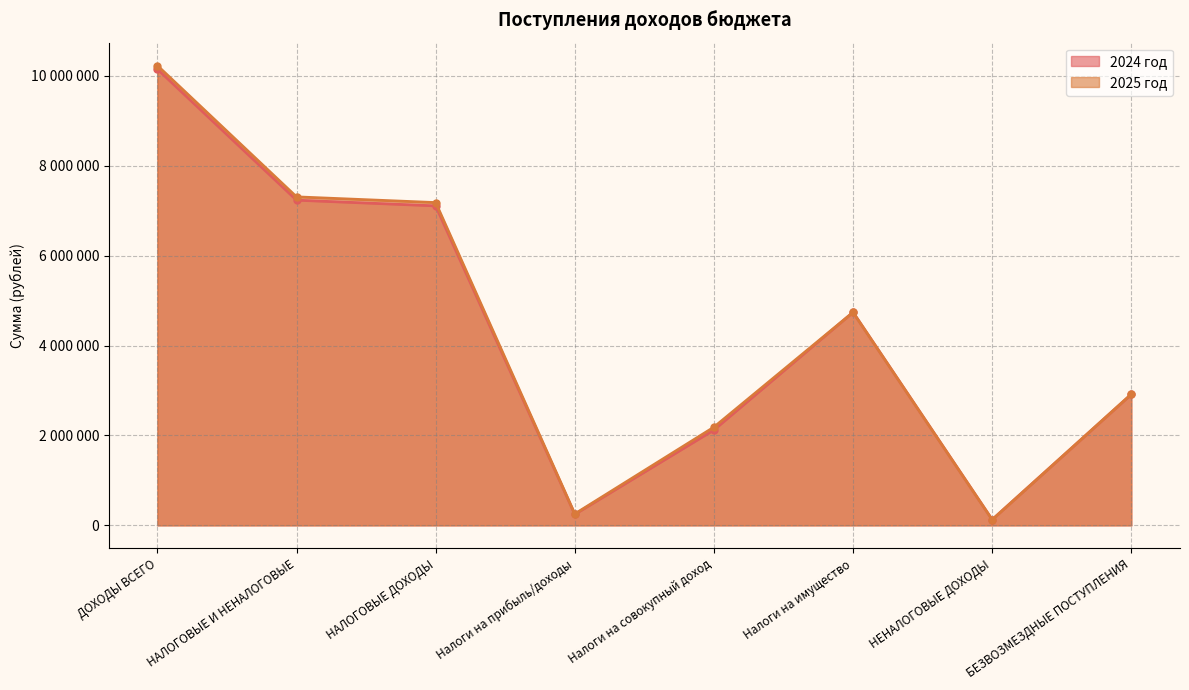

What is the highest value of the 2024 год series?

10148343